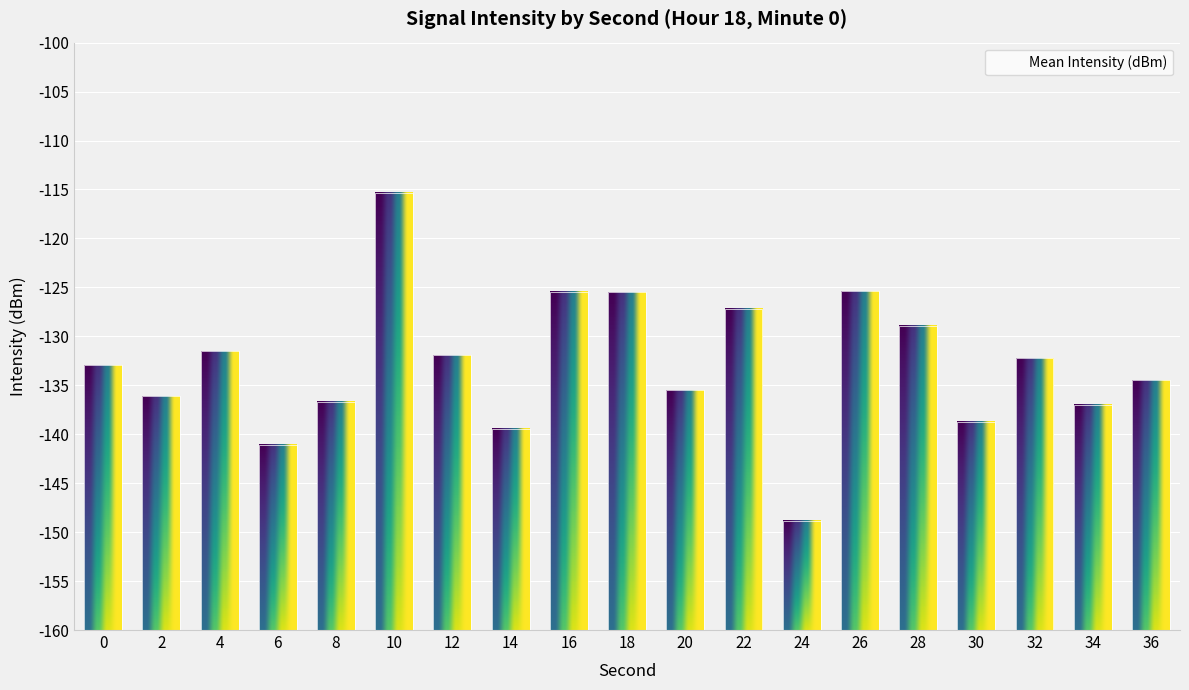

What is the change in value from 2 to 10?

+20.8